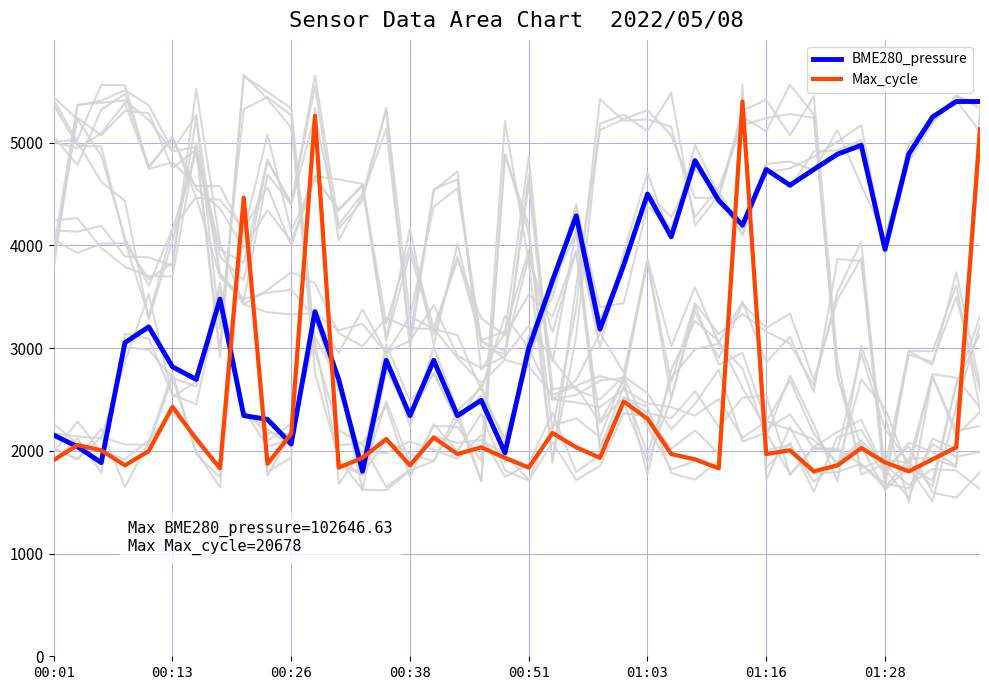

What position from the right is 34?

6